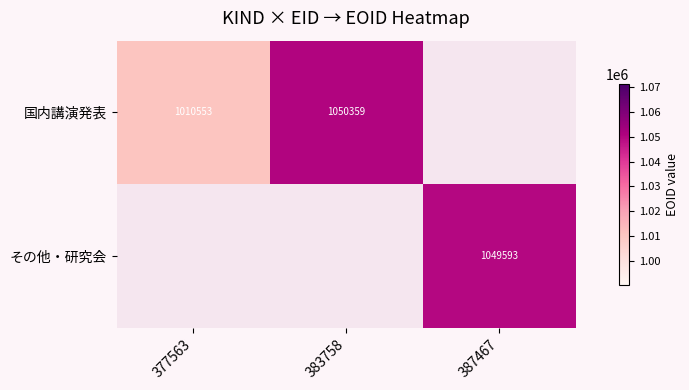

Between 387467 and 377563, which is larger?

377563